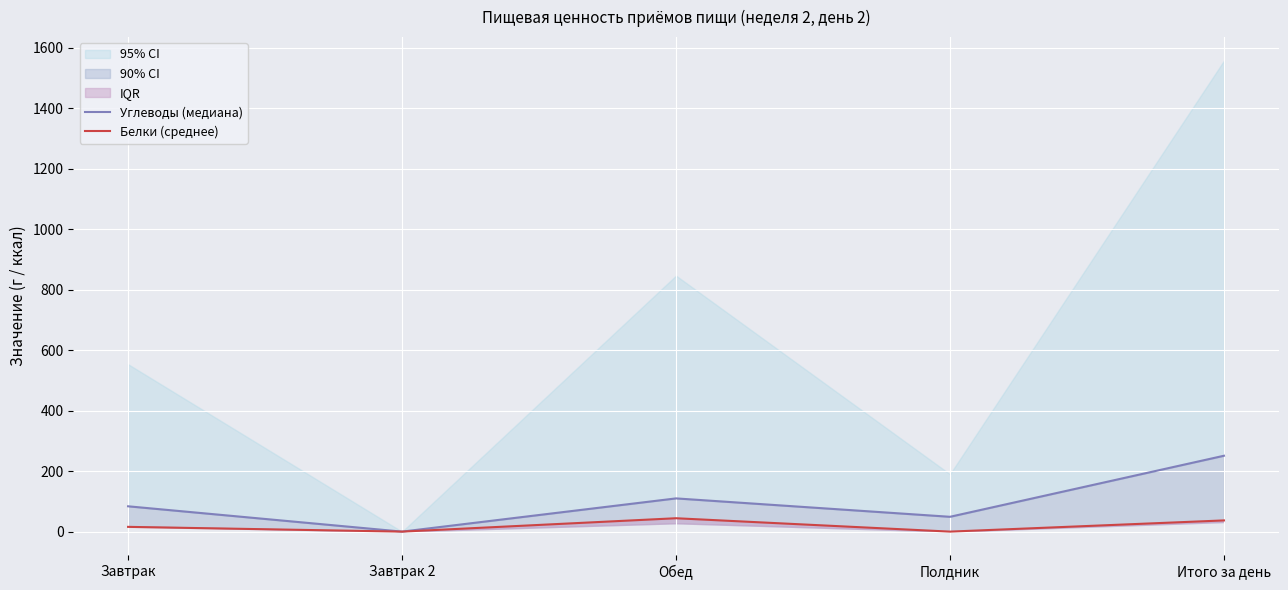

True or false: Белки (среднее) and Углеводы (медиана) intersect in this chart.

False